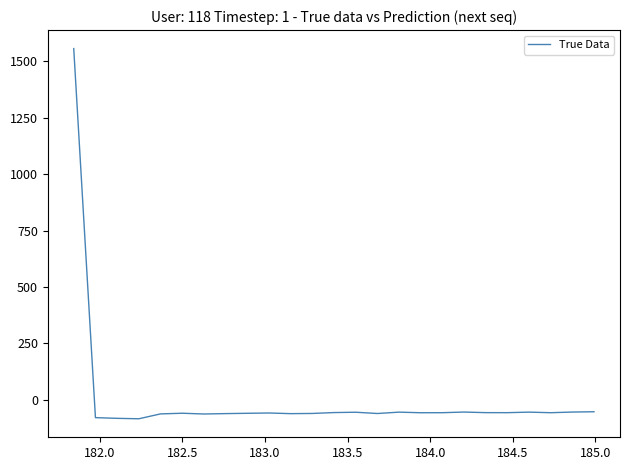

What is the difference between the maximum and minimum values?

1641.3